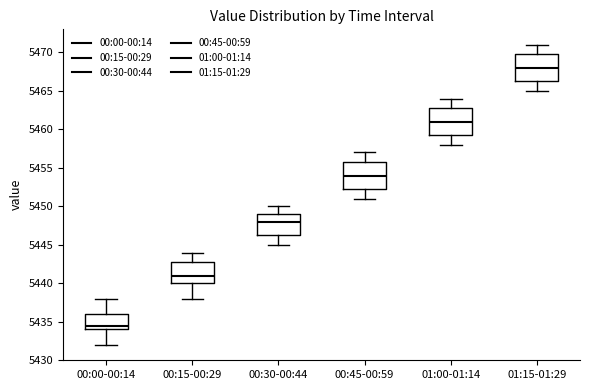

Which box has the lowest median line?

00:00-00:14